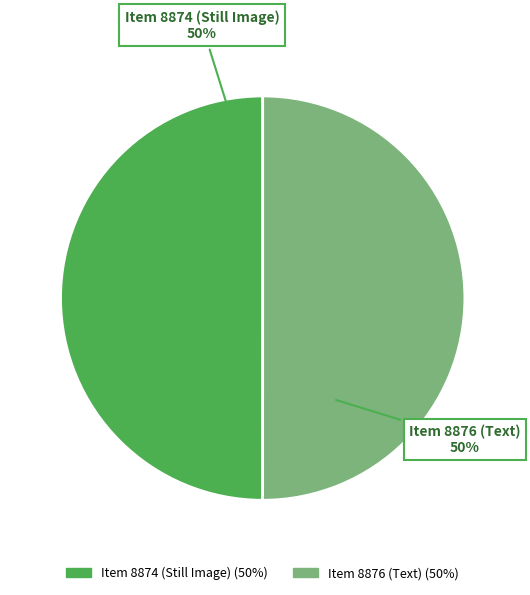

Do Item 8876 (Text) and Item 8874 (Still Image) together represent more than half of the pie?

Yes